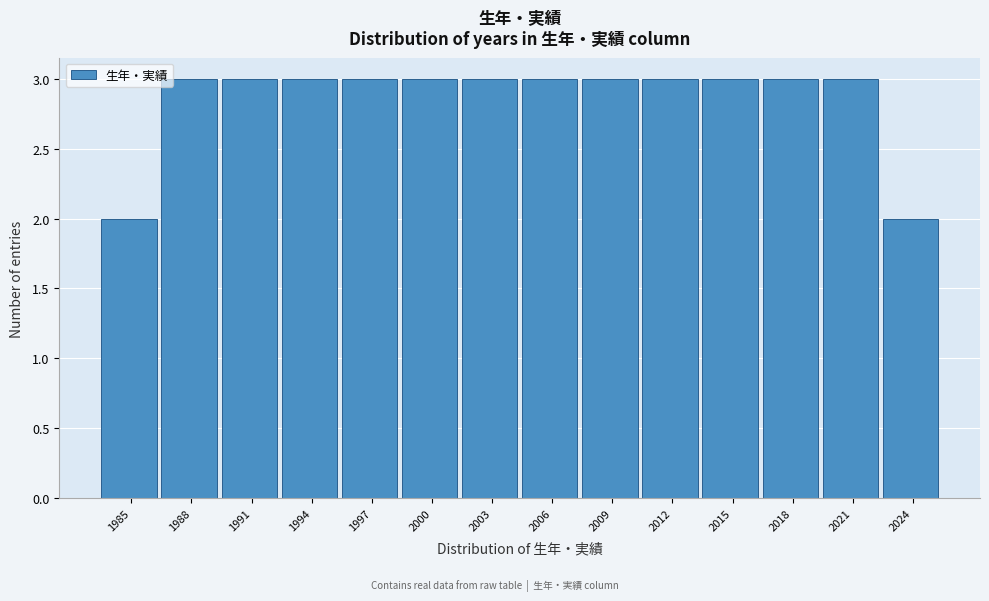

Reading left to right, what are all the values shown in this chart?

1985=2	1988=3	1991=3	1994=3	1997=3	2000=3	2003=3	2006=3	2009=3	2012=3	2015=3	2018=3	2021=3	2024=2